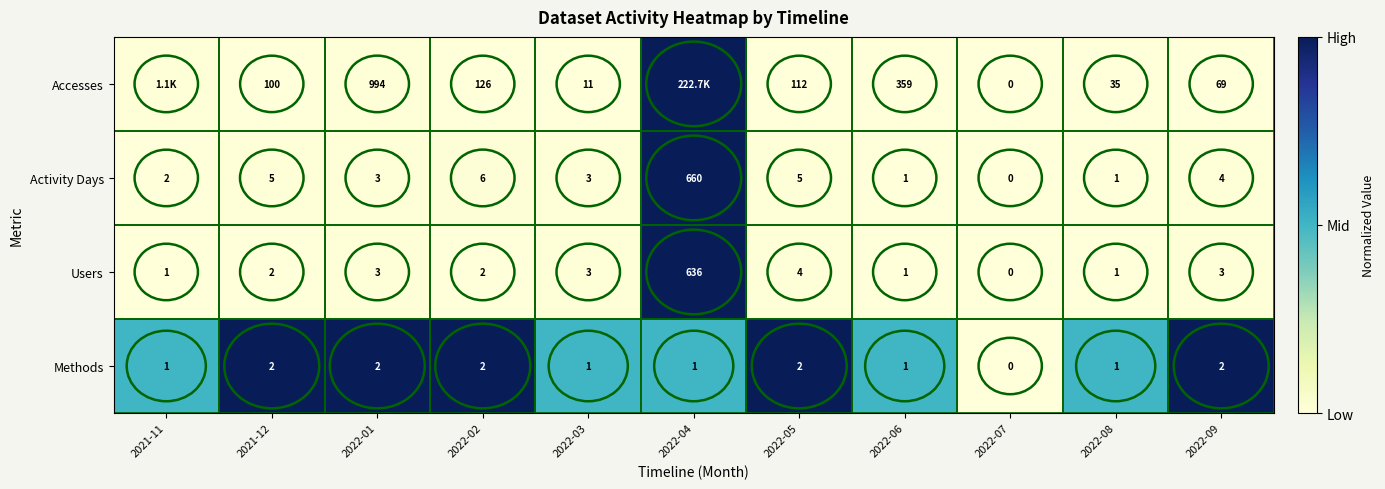

How many distinct data groups are displayed?

4